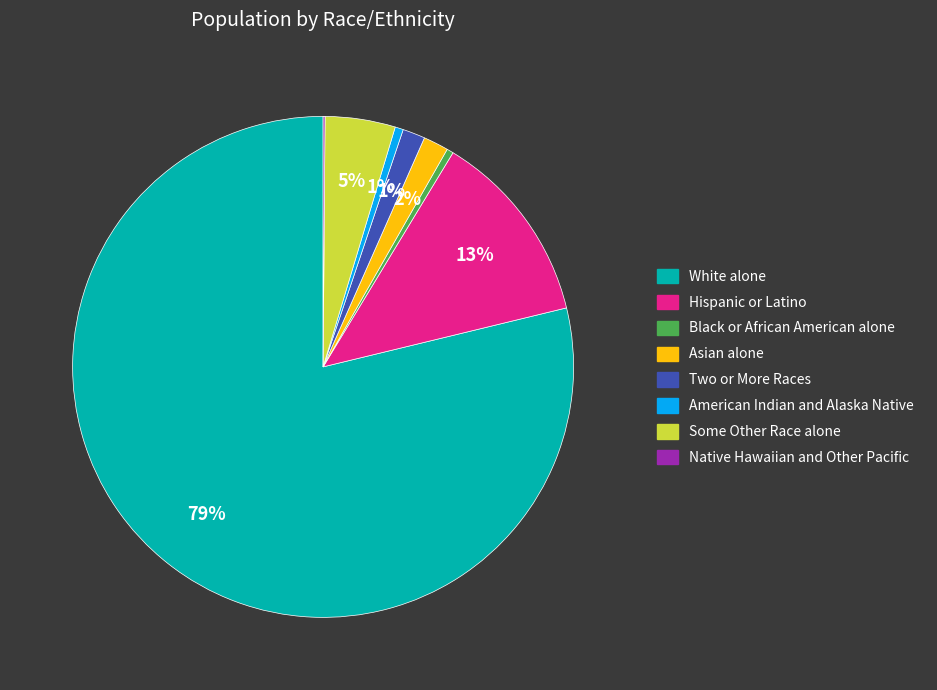

Is it true that Asian alone is 2% of the pie?

True